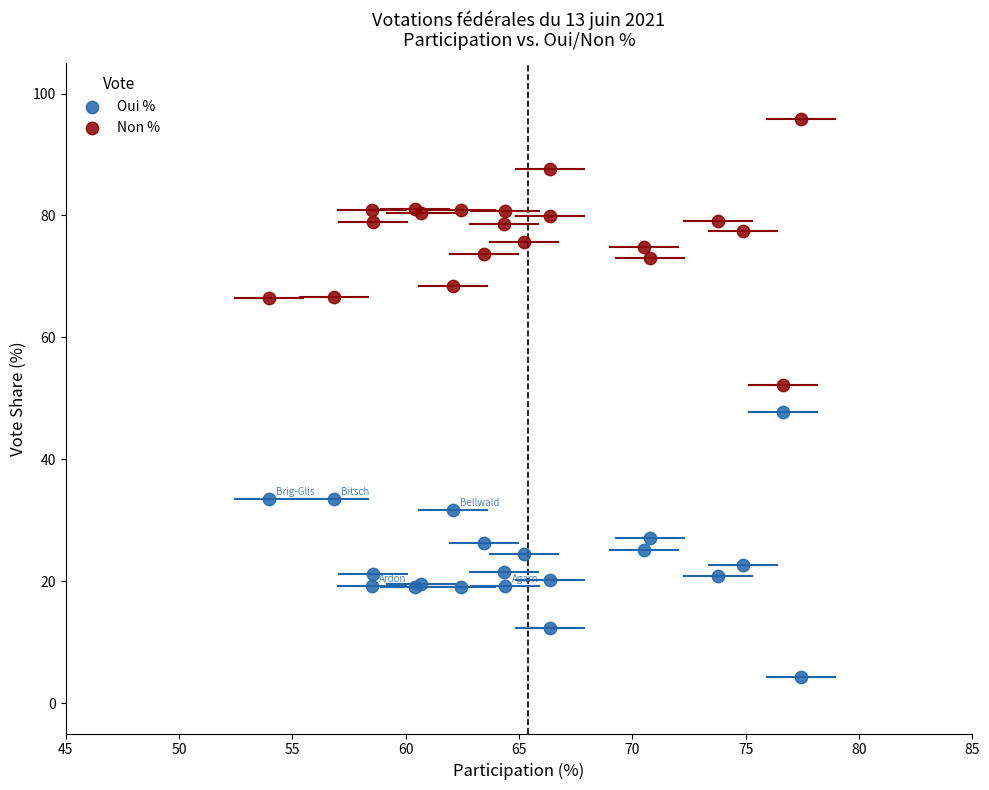

Which series contains the highest Y value?

Non %